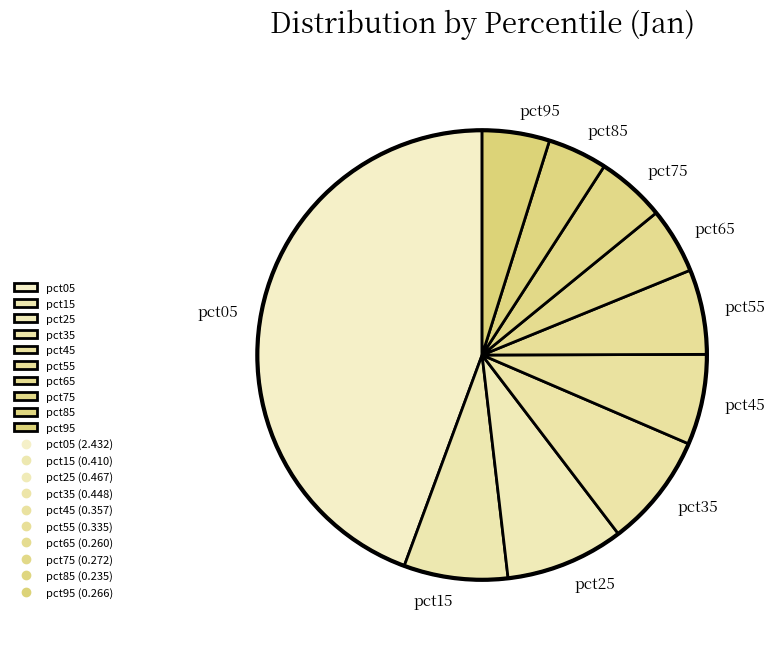

Which has a higher value, pct35 or pct75?

pct35